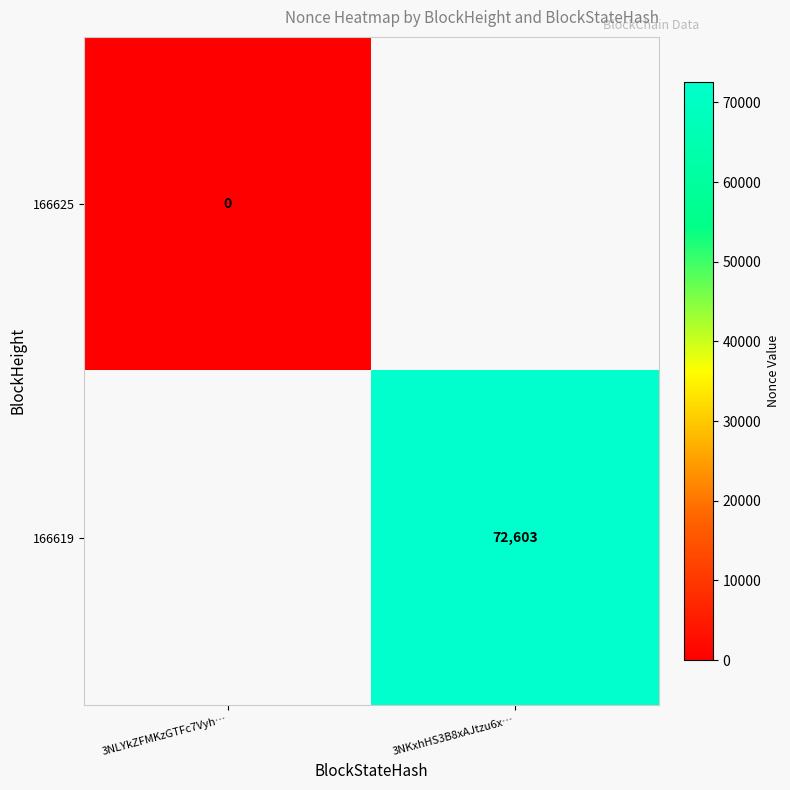

Count the number of categories in the chart.

2